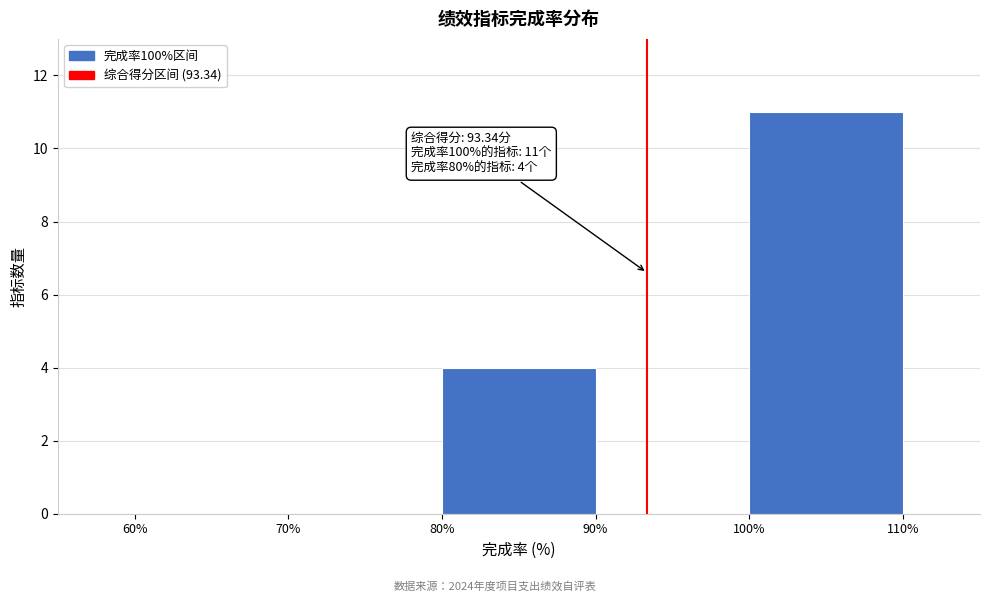

Which range on the x-axis has the tallest bar?

100% to 110%